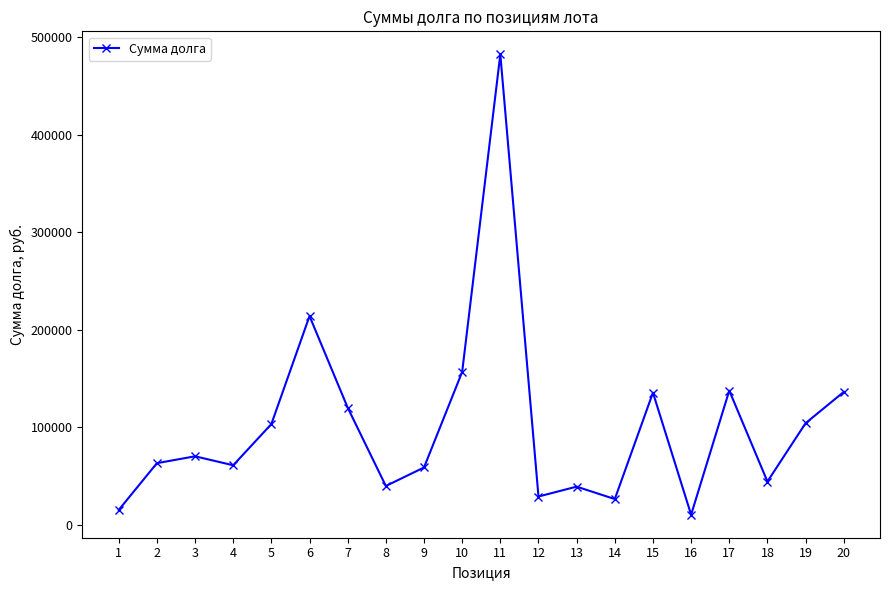

Between 7 and 3, which is larger?

7